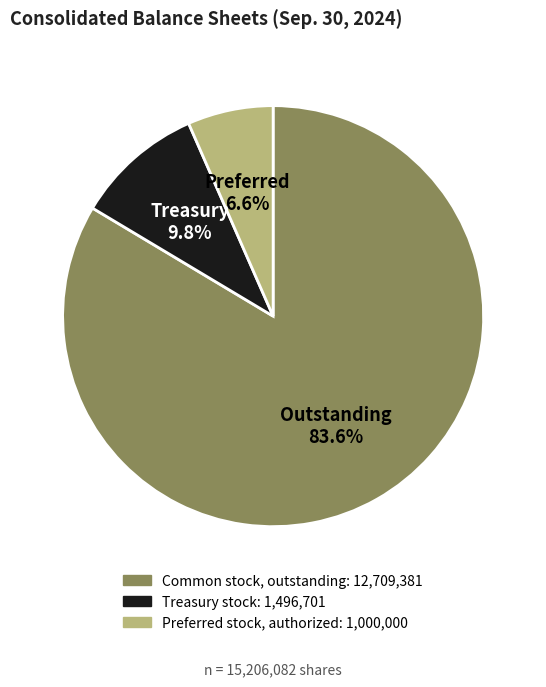

Is there any slice that represents more than half of the pie?

Yes